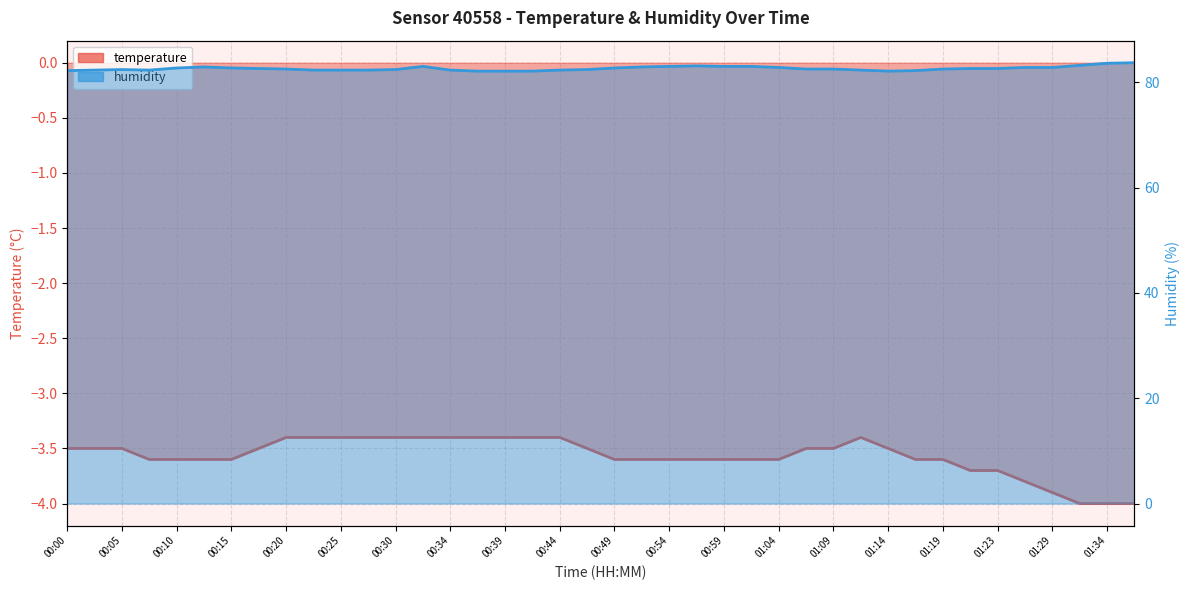

What is the value of the humidity point at the 37th from the left?

82.8